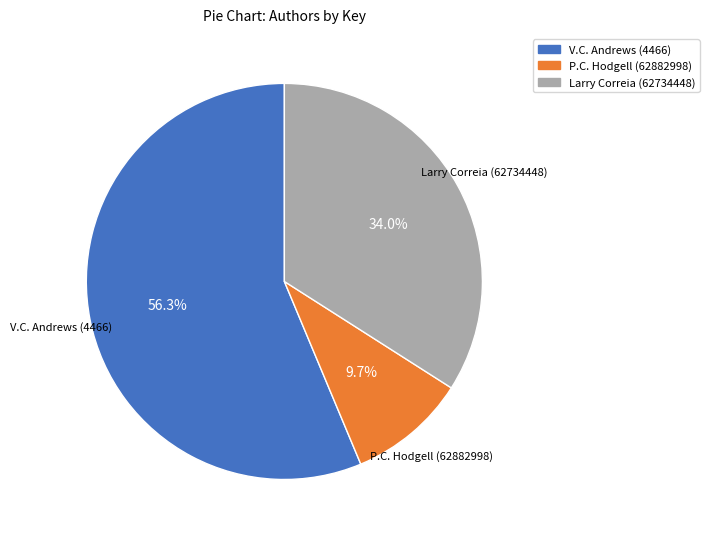

Approximately how many times larger is the value at P.C. Hodgell (62882998) compared to Larry Correia (62734448)?

0.3